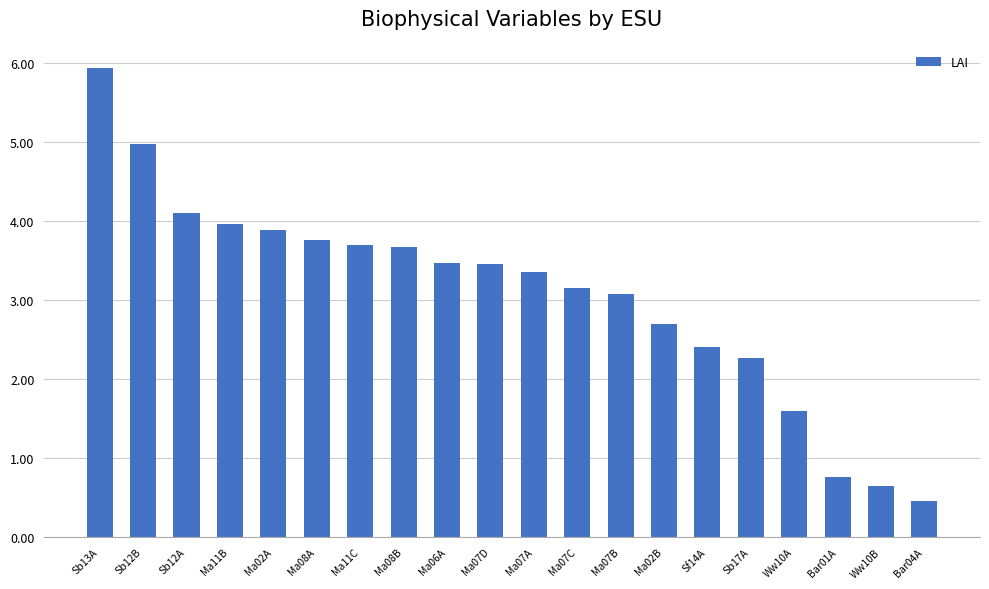

Which has a higher value, Ma06A or Sb12B?

Sb12B